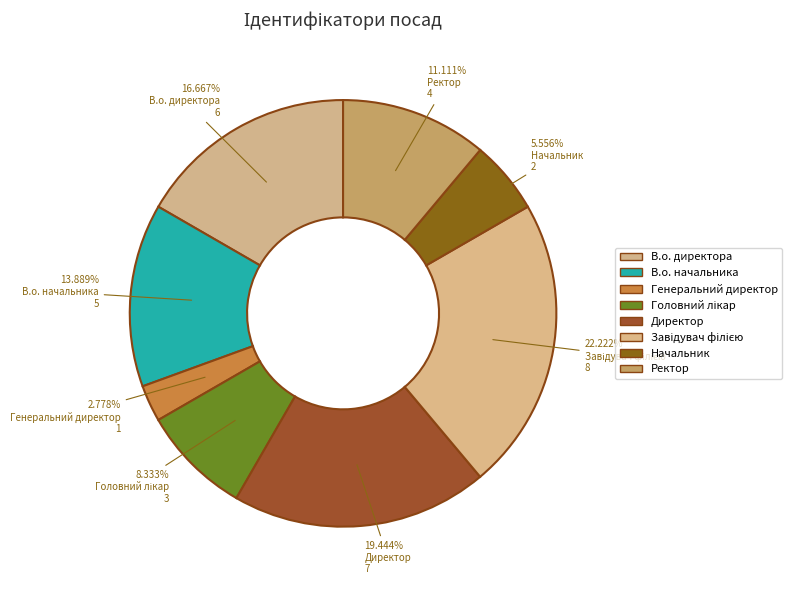

Count the number of slices in the pie.

8